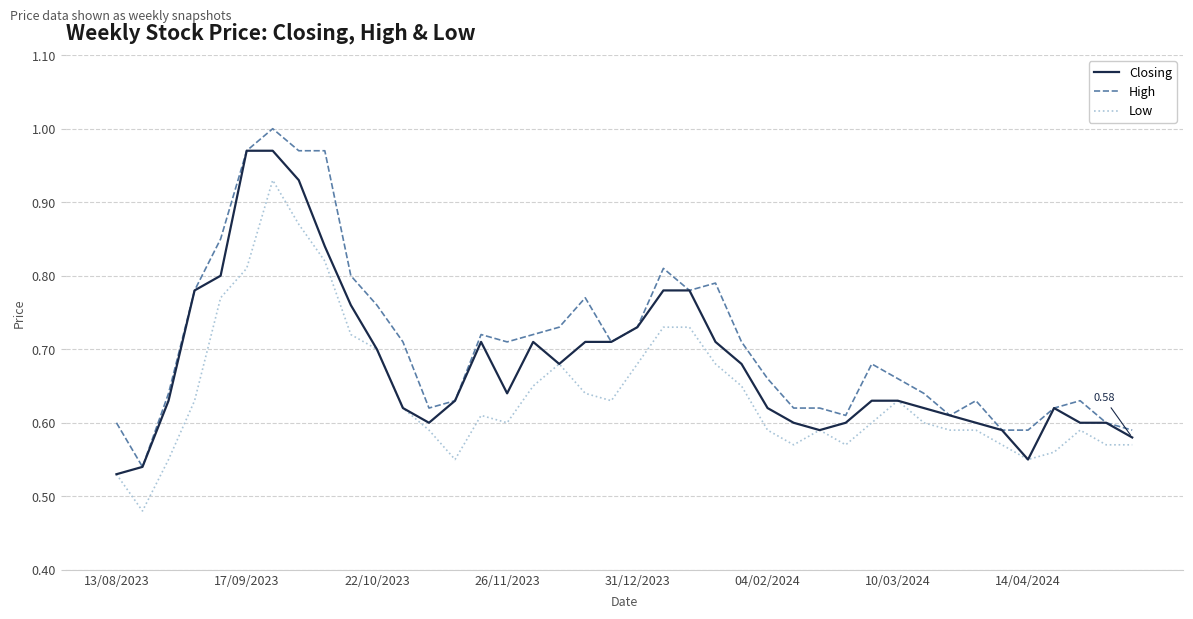

Which series has the widest spread of values?

High